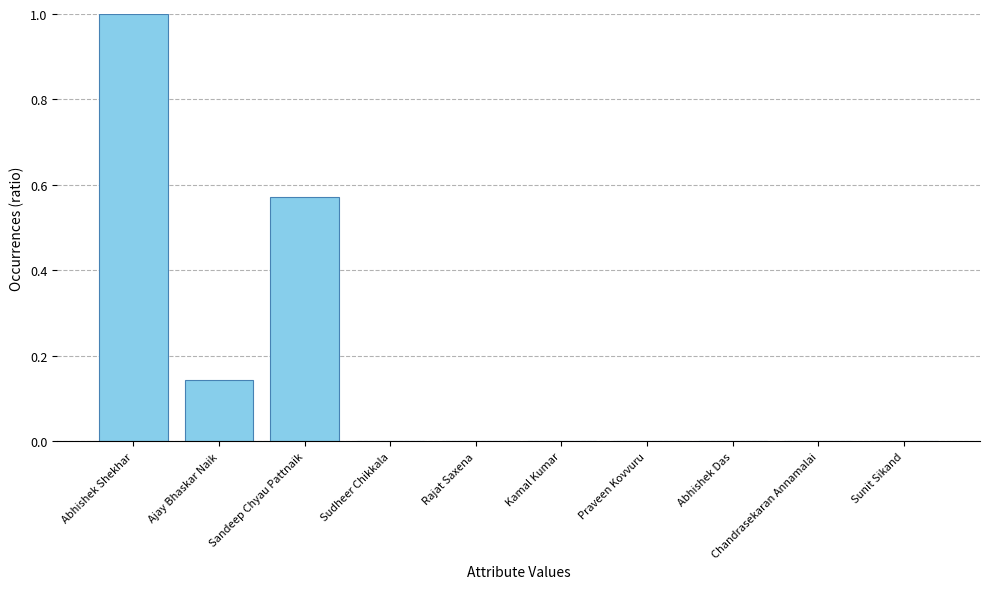

Are the bars horizontal?

No